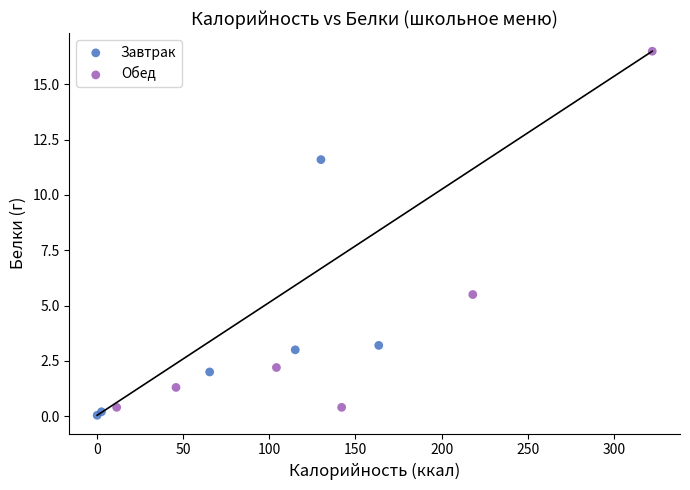

Which series has the largest Y range (max minus min)?

Обед